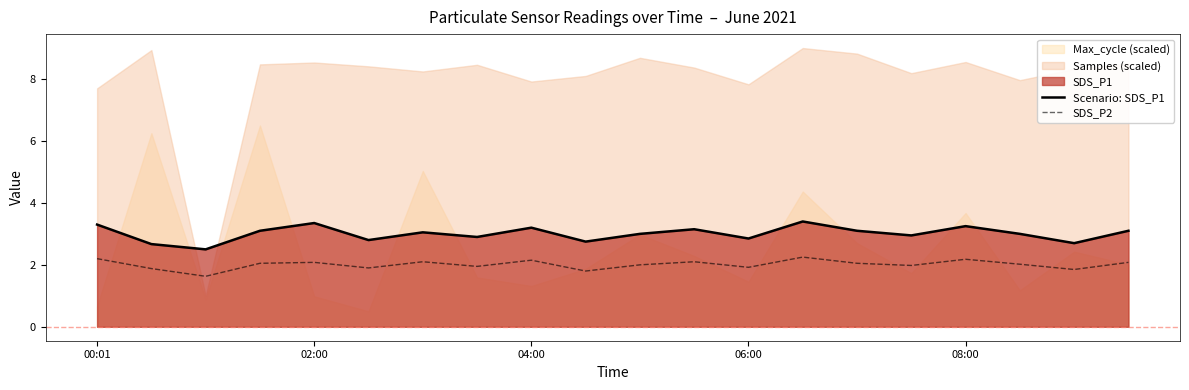

True or false: Scenario: SDS_P1 and SDS_P2 cross at least once.

False